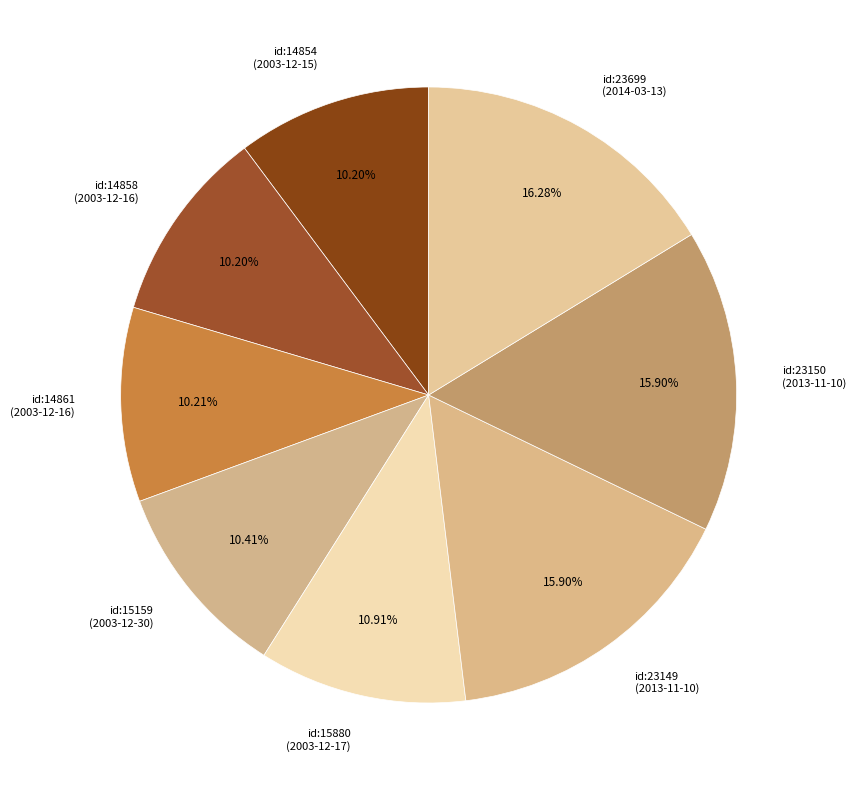

Which has a higher value, id:23149 (2013-11-10) or id:14861 (2003-12-16)?

id:23149 (2013-11-10)